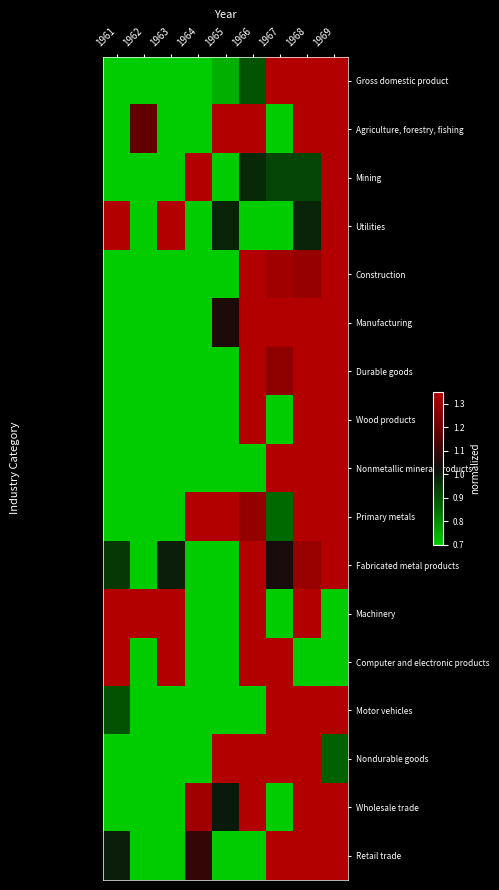

Rank the series by their maximum value, from lowest to highest.

Gross domestic product, Agriculture, forestry, fishing, Mining, Utilities, Construction, Manufacturing, Durable goods, Wood products, Nonmetallic mineral products, Primary metals, Fabricated metal products, Machinery, Computer and electronic products, Motor vehicles, Nondurable goods, Wholesale trade, Retail trade